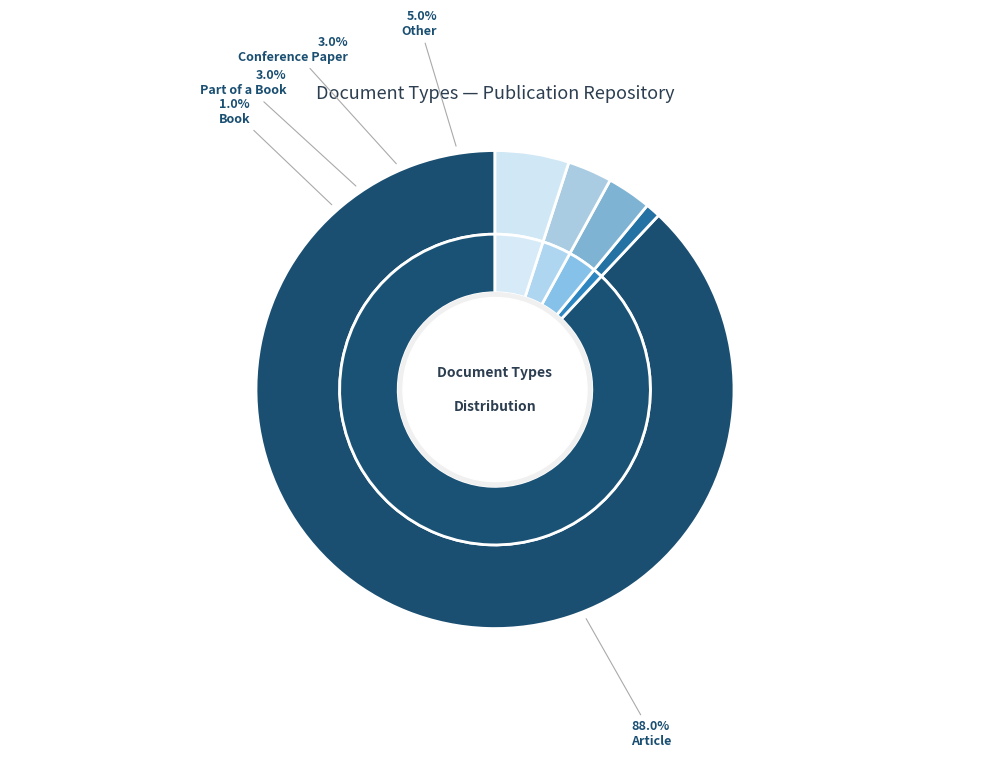

To the nearest percent, what is the difference between the Conference Paper and Book slice percentages?

2%